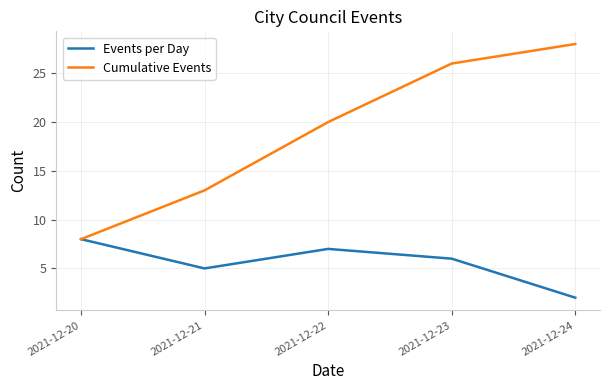

At which label does Events per Day first exceed 6?

2021-12-20